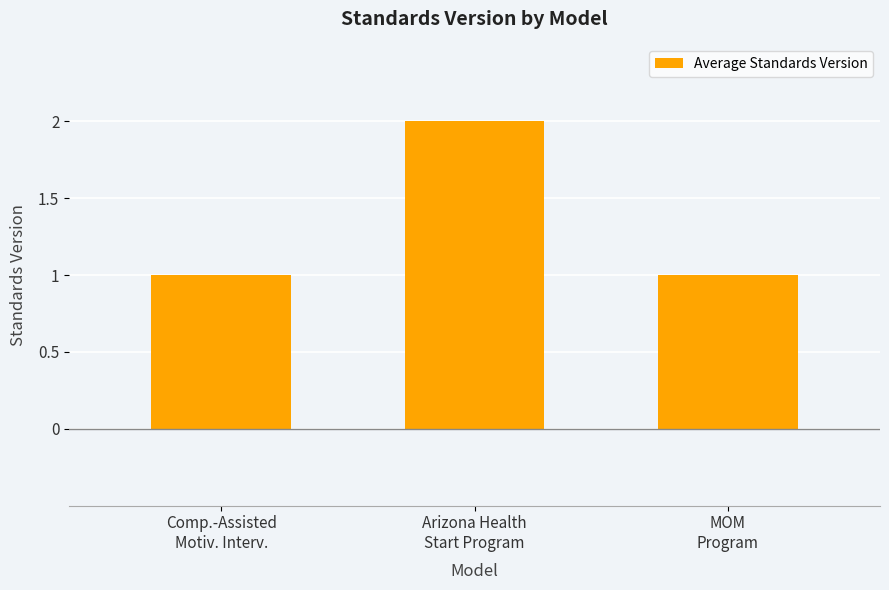

What is the label of the 1st bar from the left?

Comp.-Assisted
Motiv. Interv.